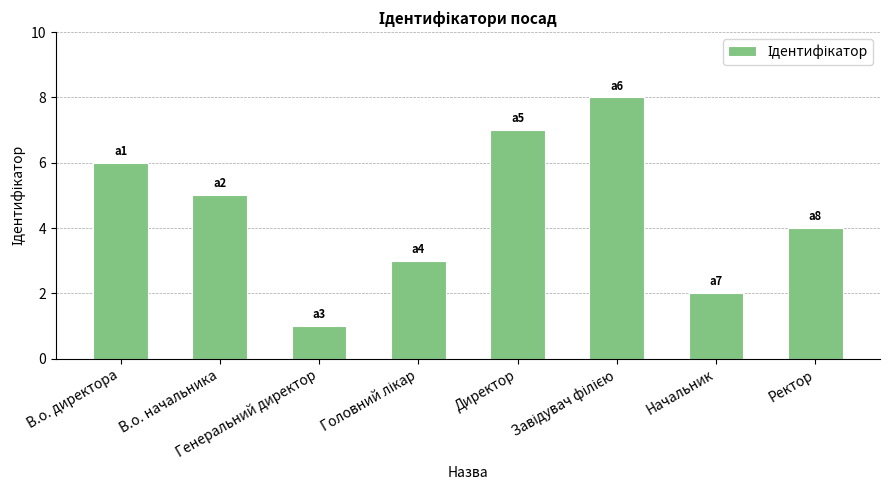

What is the maximum value shown in the chart?

8